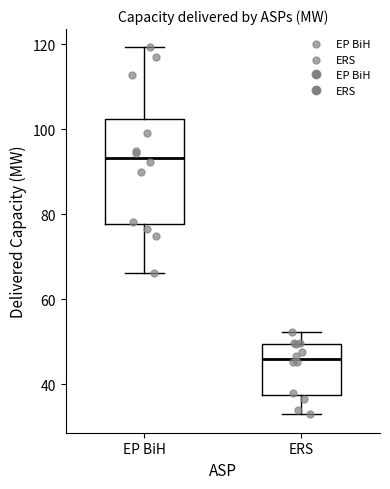

Reading left to right, transcribe this box plot: for each box, give where its median line is, the range the box spans, and where its two whiskers end, as read against the y-axis. The values are not printed on the chart, so give them approximately, as read against the axis.

EP BiH: median 94, box 78 to 102, whiskers 66 to 120
ERS: median 46, box 38 to 50, whiskers 32 to 52